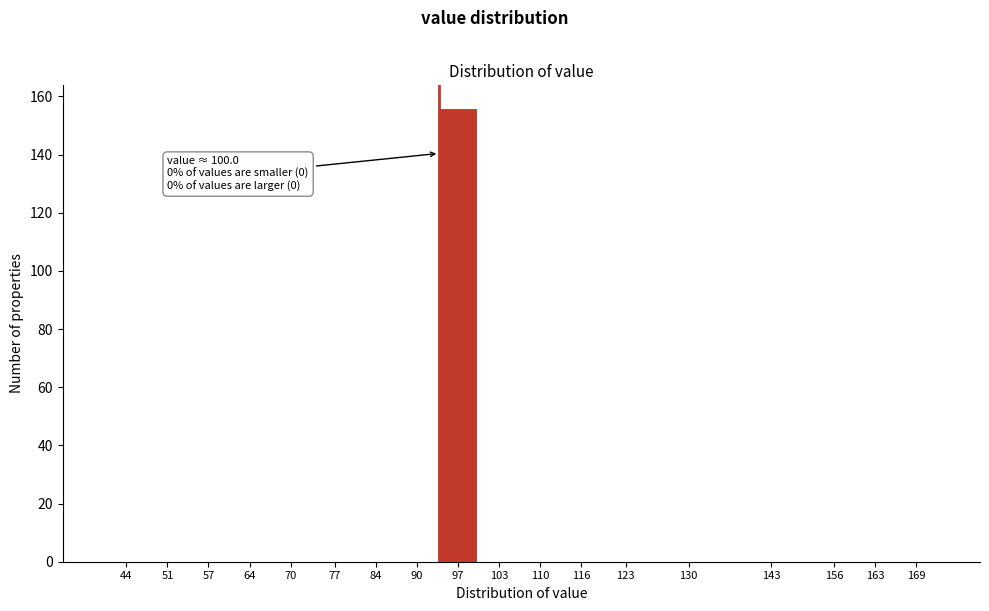

Reading left to right, transcribe all the data shown in this chart.

44=0	51=0	57=0	64=0	70=0	77=0	84=0	90=0	97=156	103=0	110=0	116=0	123=0	130=0	143=0	156=0	163=0	169=0